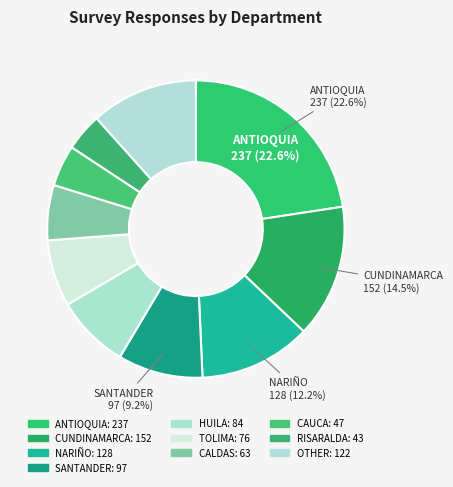

How many segments does this pie chart have?

10